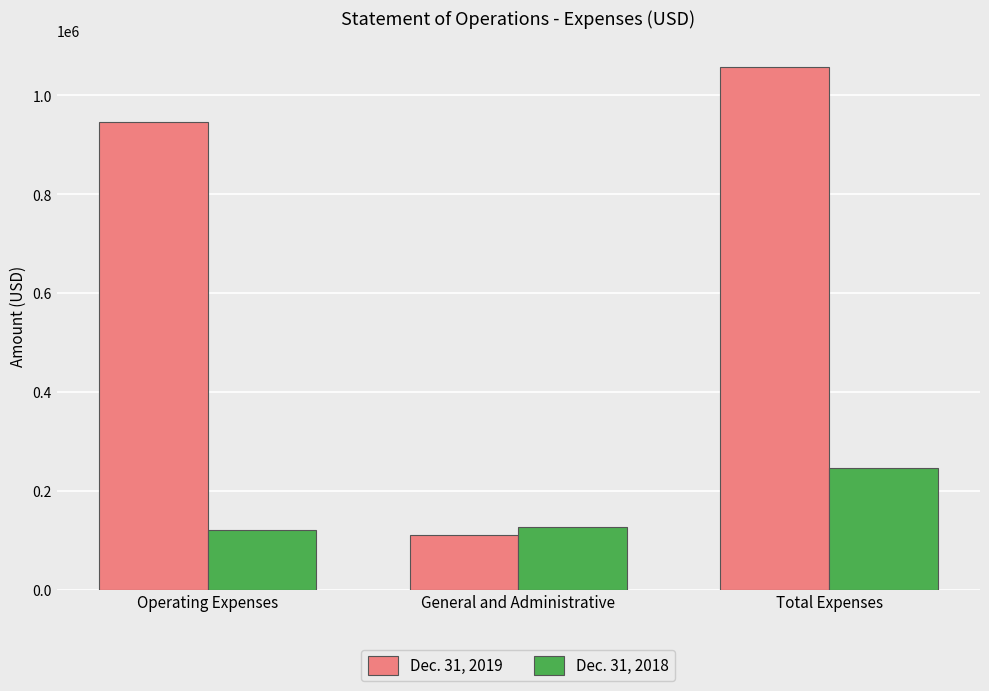

What position from the left is General and Administrative?

2